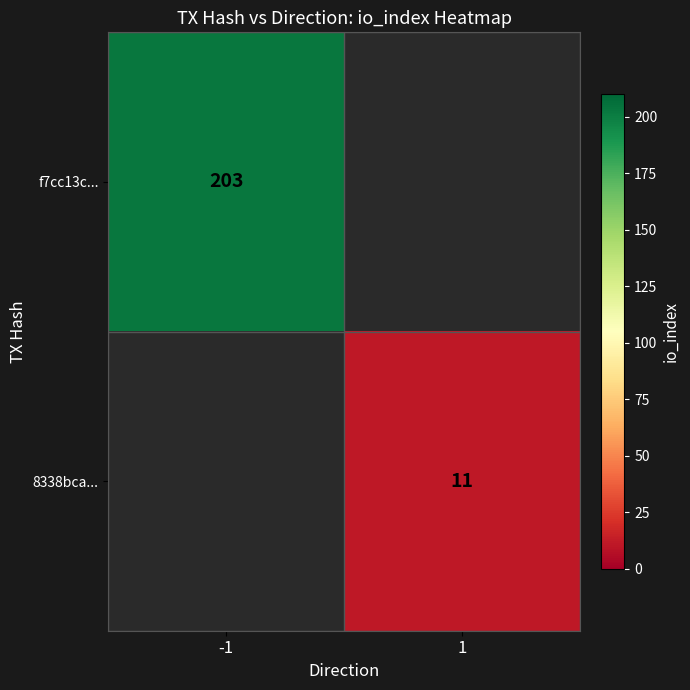

Is it true that f7cc13c... equals 308 at -1?

False